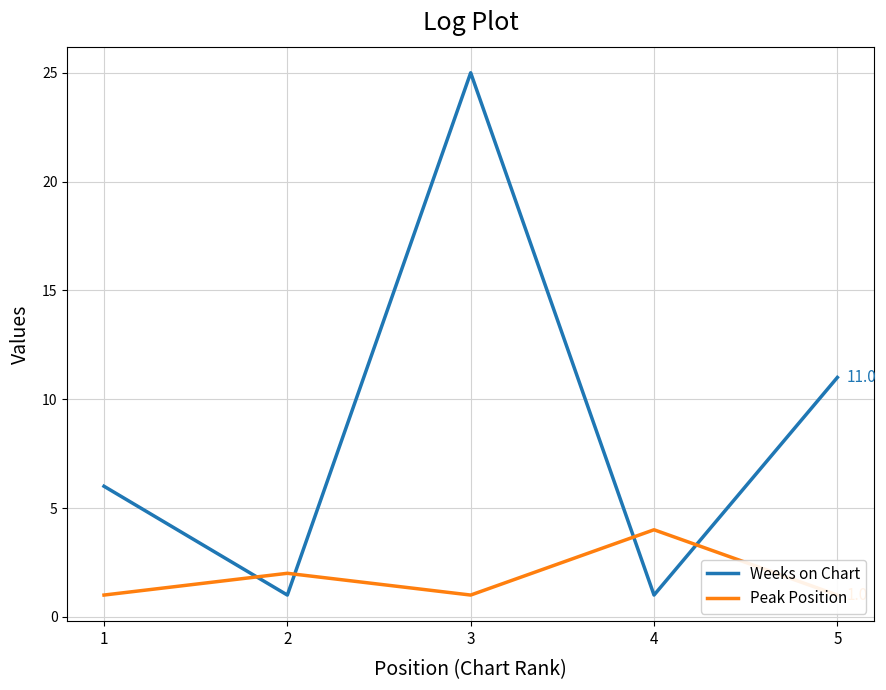

The Weeks on Chart series shows 2 at 1. True or false?

False